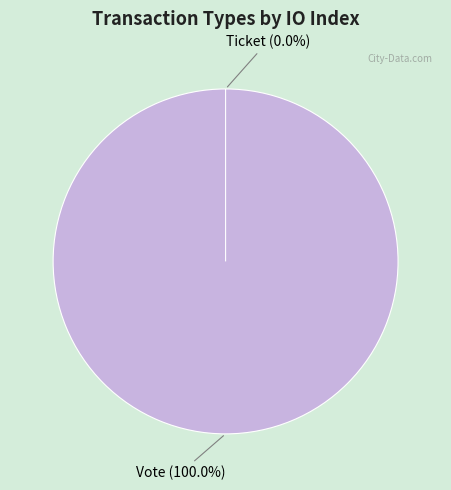

Which has a higher value, Vote or Ticket?

Vote